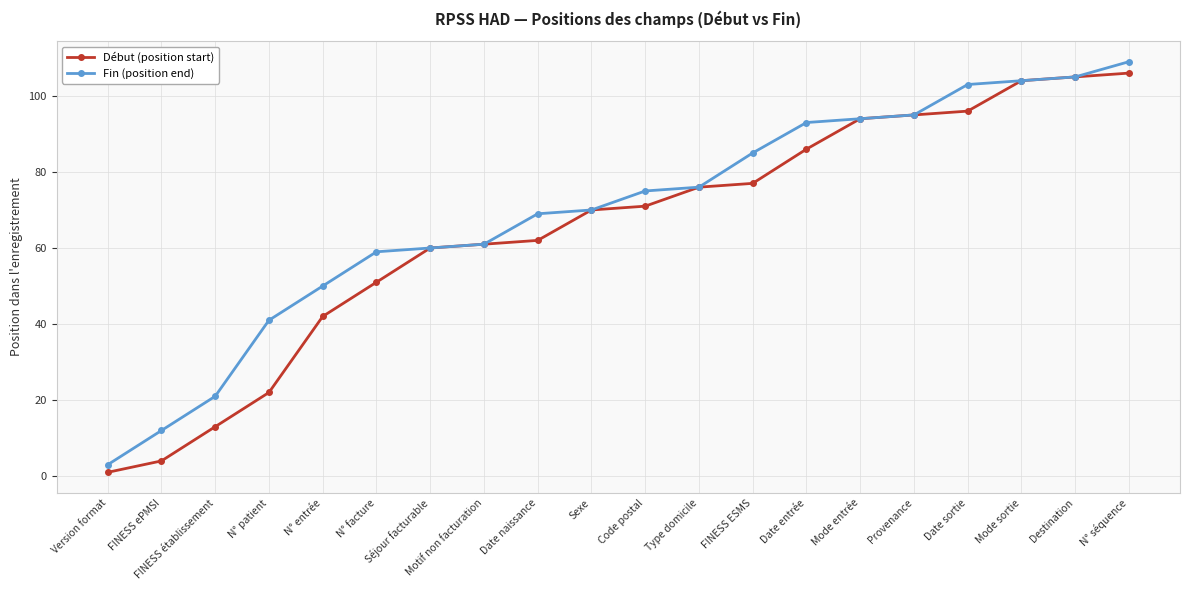

Which series has the largest range (max minus min)?

Fin (position end)